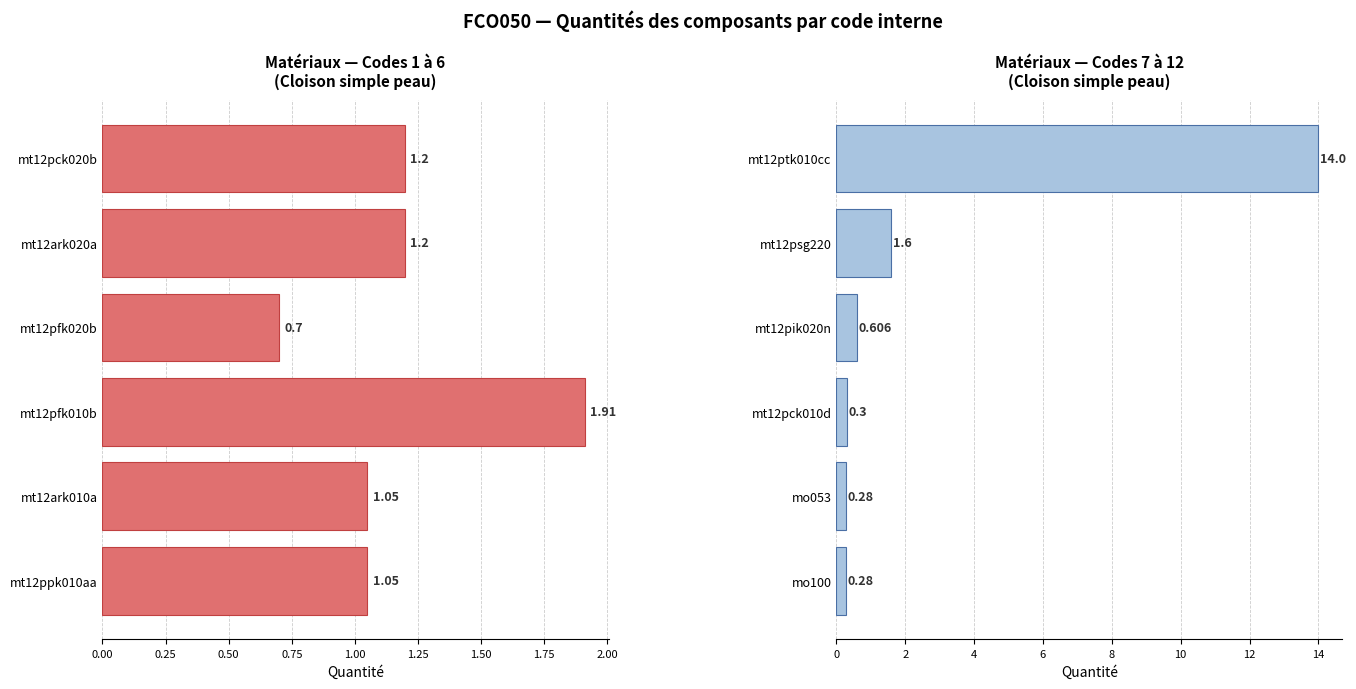

The Quantité (codes 7–12) series shows 0.4 at mo053. True or false?

False